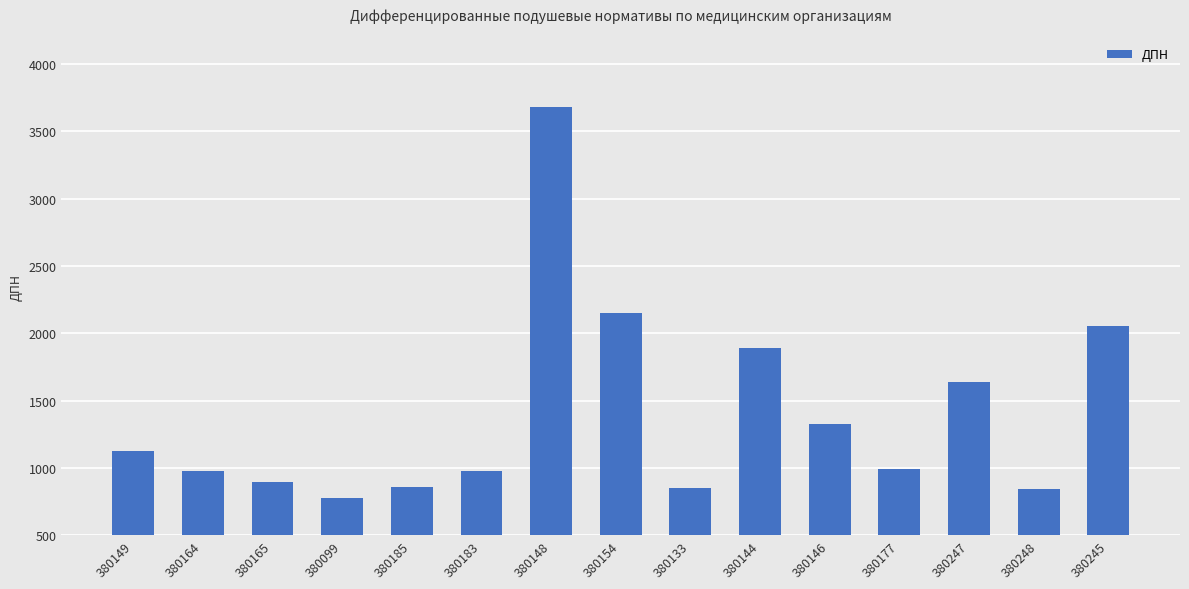

What is the value of the 2nd bar from the left?

976.5